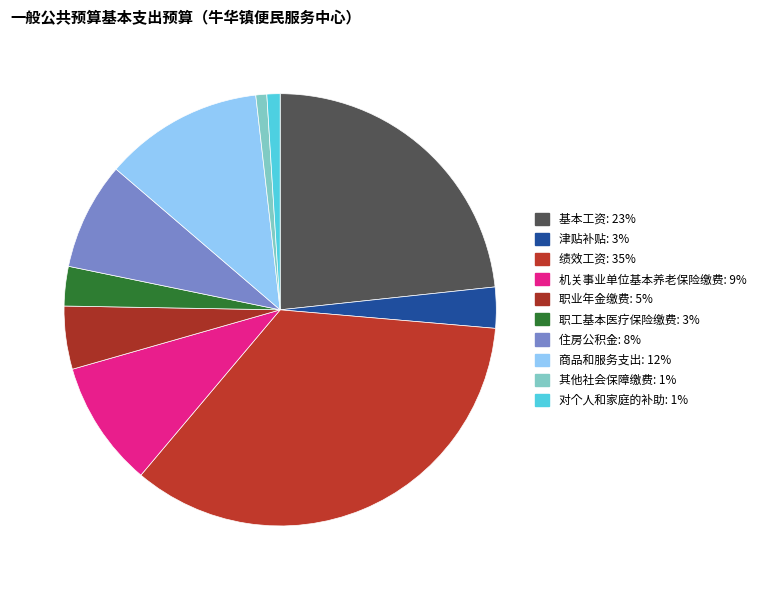

What percentage is the 住房公积金 slice, to the nearest percent?

8%